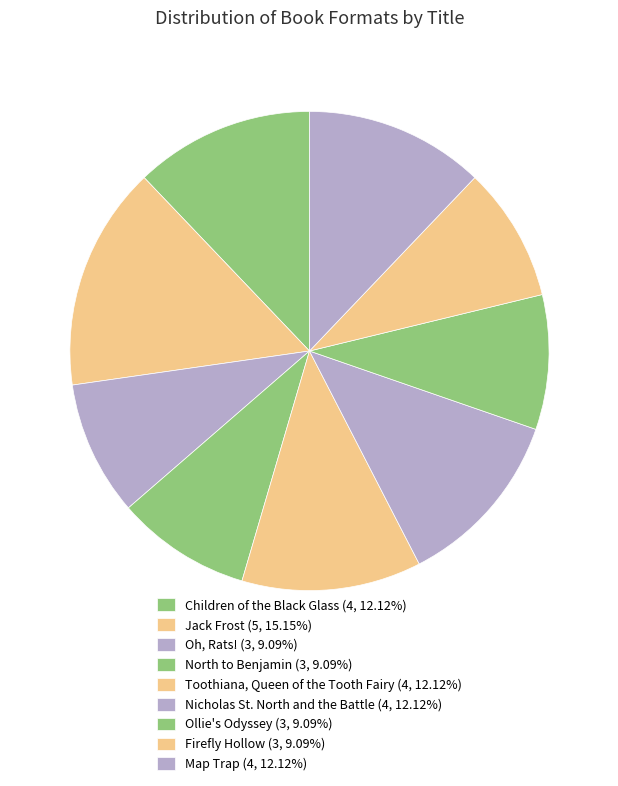

Does Toothiana, Queen of the Tooth Fairy account for over 50% of the chart?

No